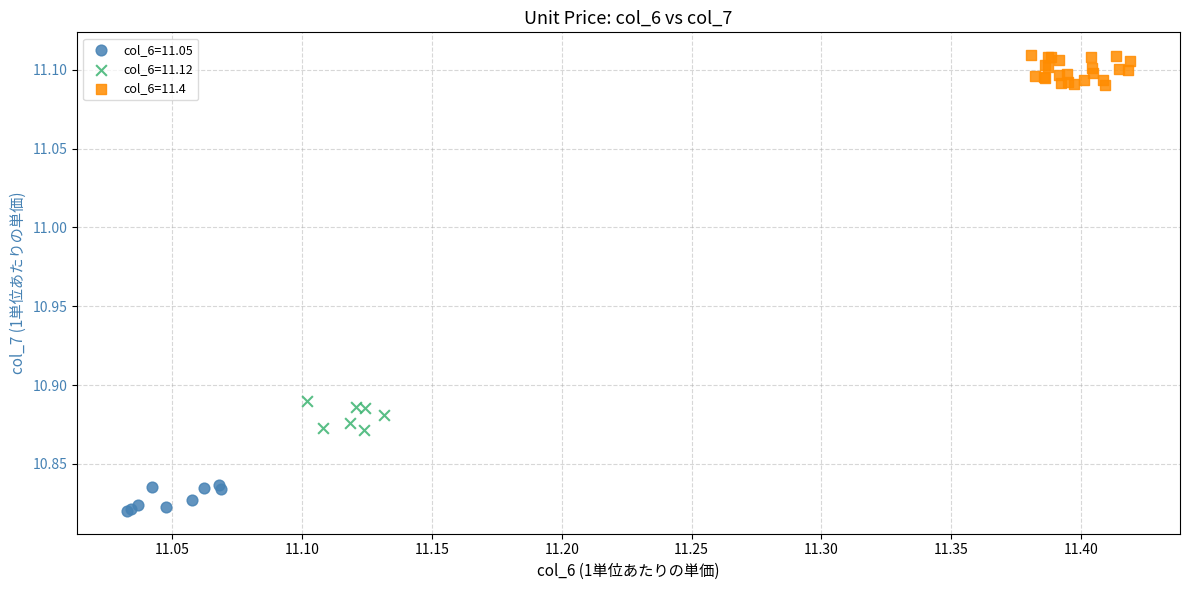

Which series reaches the minimum Y coordinate?

col_6=11.05